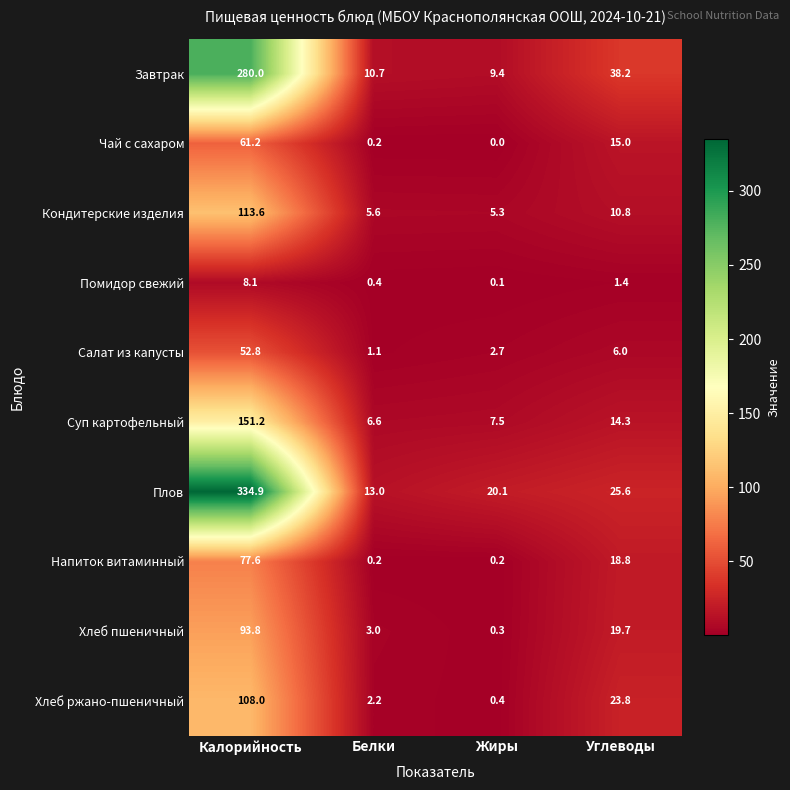

What is the difference between the second highest and minimum values in the Хлеб пшеничный series?

19.4